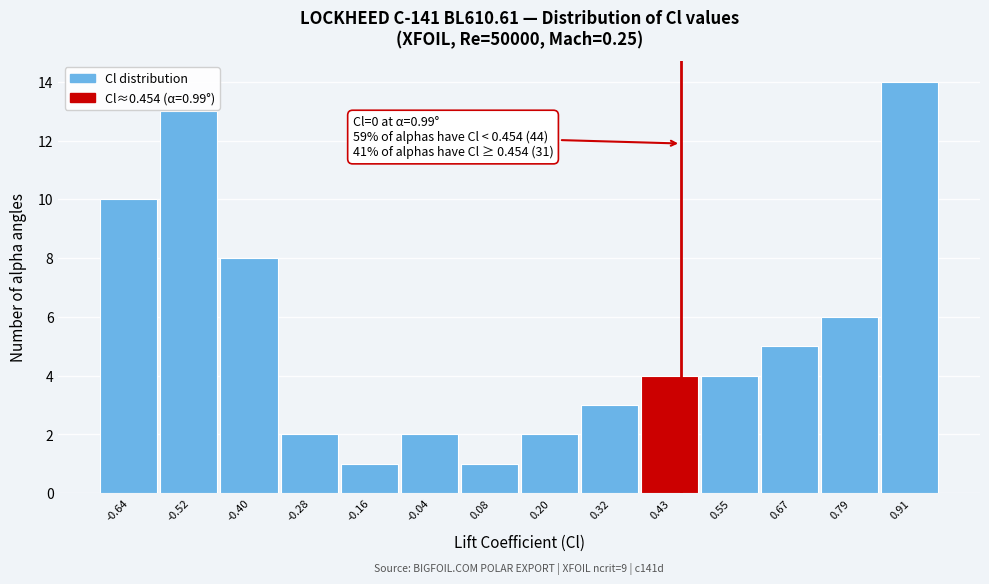

Over which range of the x-axis is the bar tallest?

0.86 to 0.96